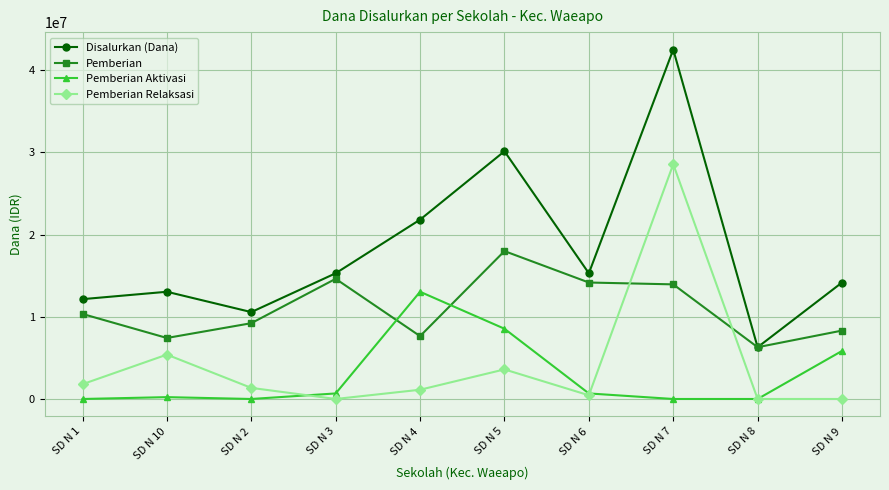

What is the label of the 7th point from the right?

SD N 3